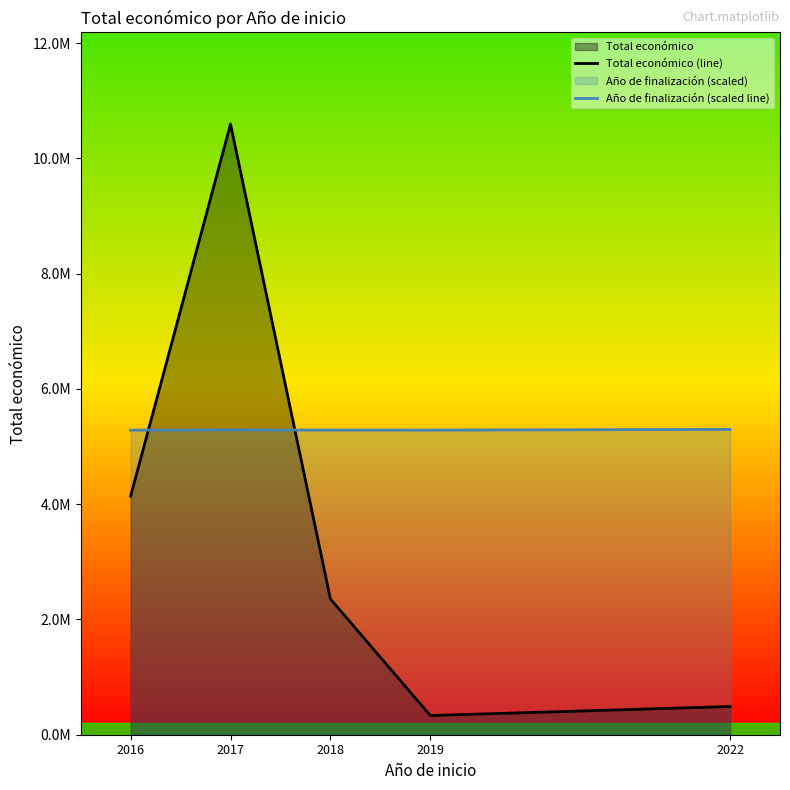

Which series has the largest total across all categories?

Año de finalización (scaled line)